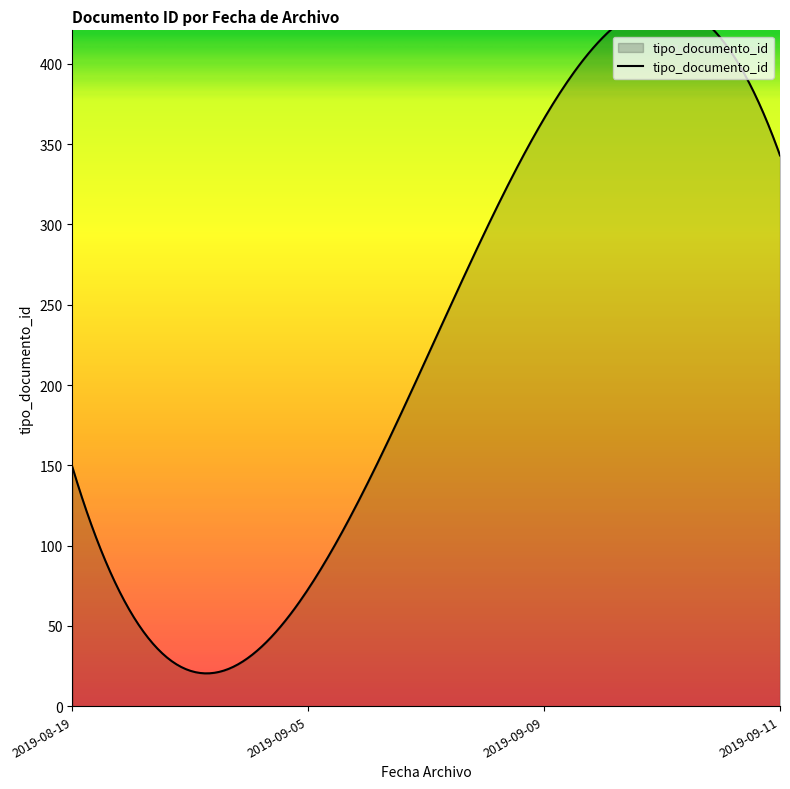

At which category does the data reach its first local valley?

2019-09-05